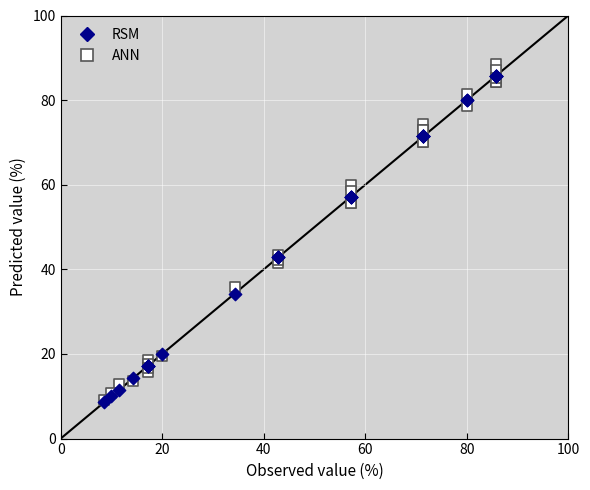

Which series has the widest spread of Y values?

ANN